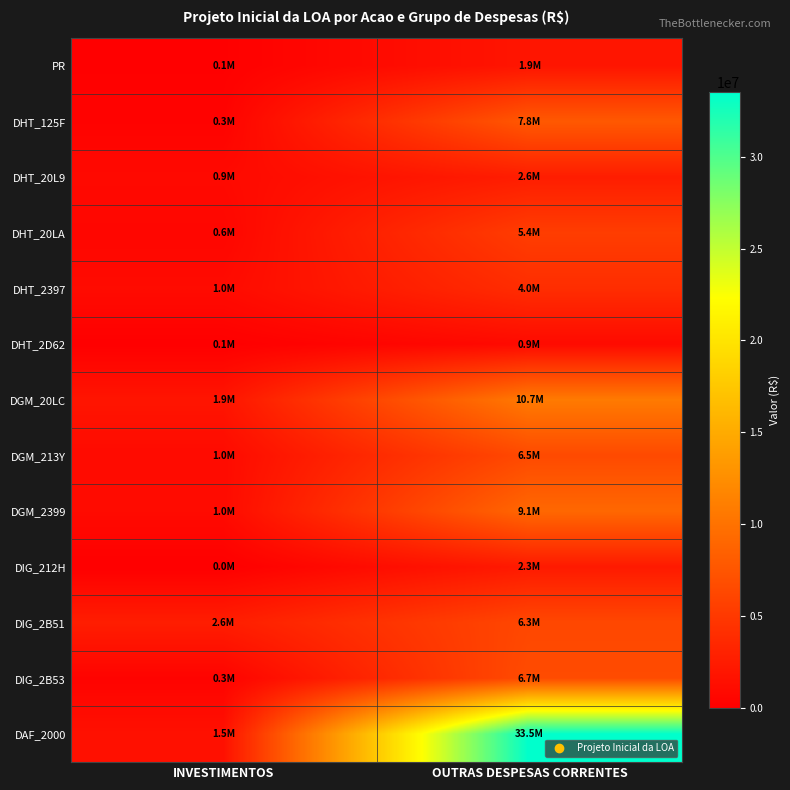

List the series in order of their peak value, highest first.

DAF_2000, DGM_20LC, DGM_2399, DHT_125F, DIG_2B53, DGM_213Y, DIG_2B51, DHT_20LA, DHT_2397, DHT_20L9, DIG_212H, PR, DHT_2D62